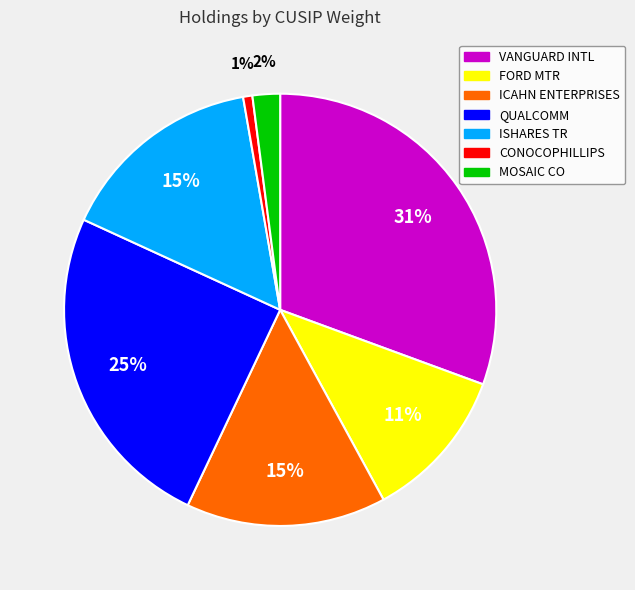

To the nearest percent, what is the average slice percentage?

14%